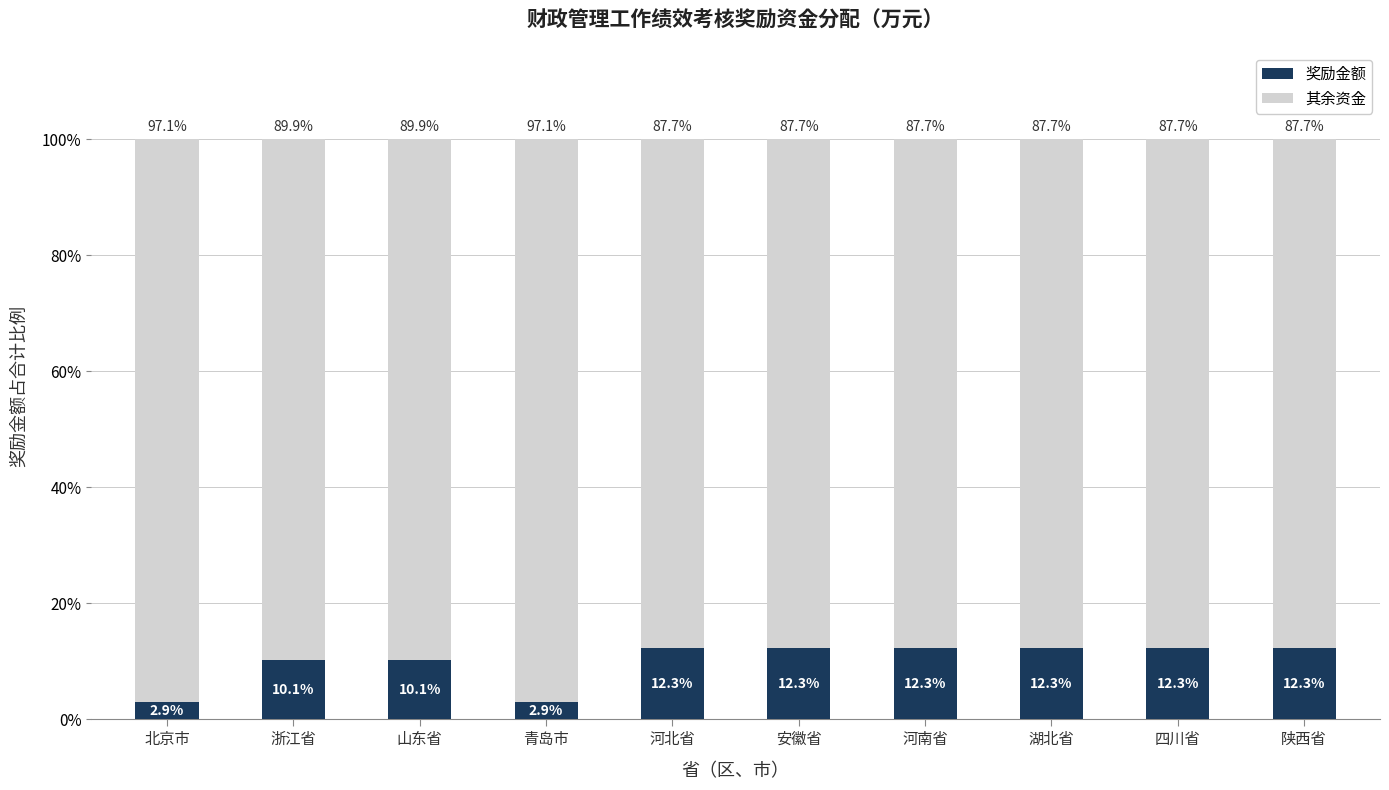

Are the bars horizontal?

No